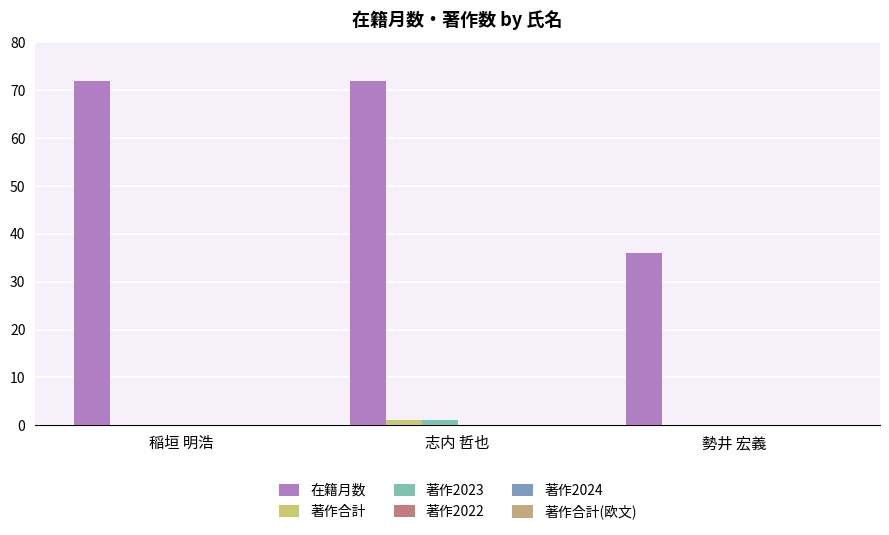

How many series are shown in this chart?

3